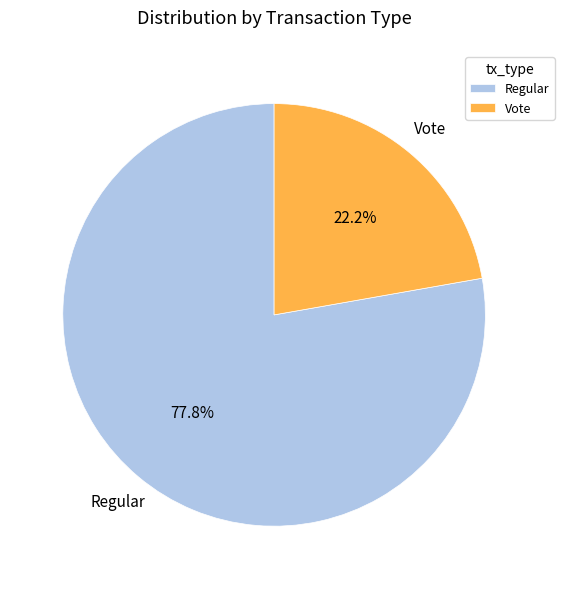

What percentage is the Vote slice, to the nearest percent?

22%